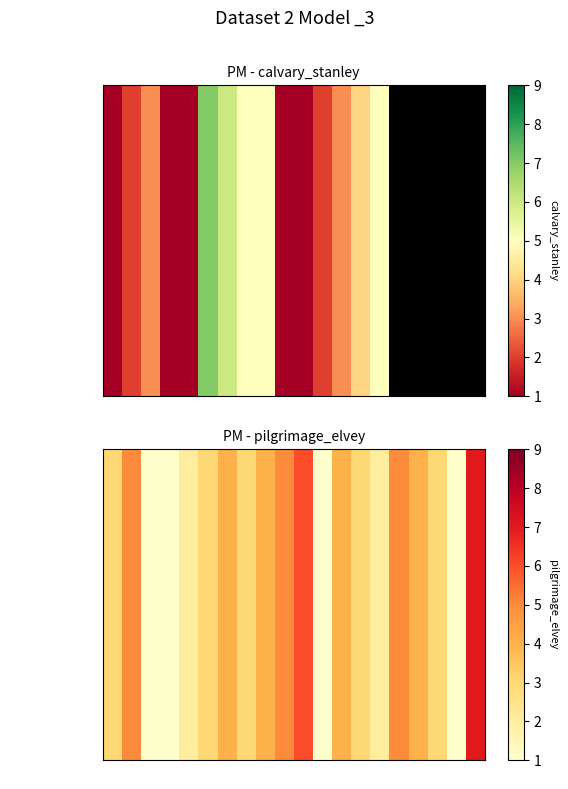

Between 7 and 8, which is larger?

7